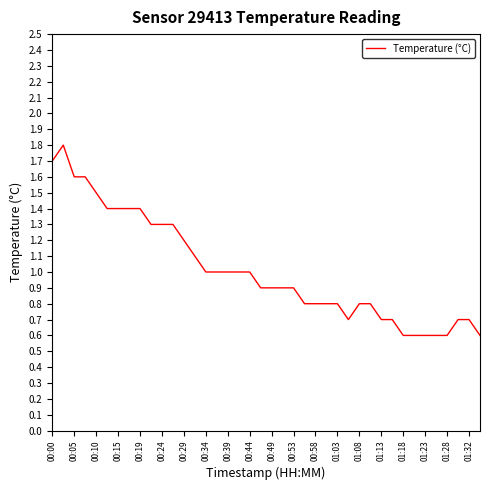

What is the sum of all values?

40.5